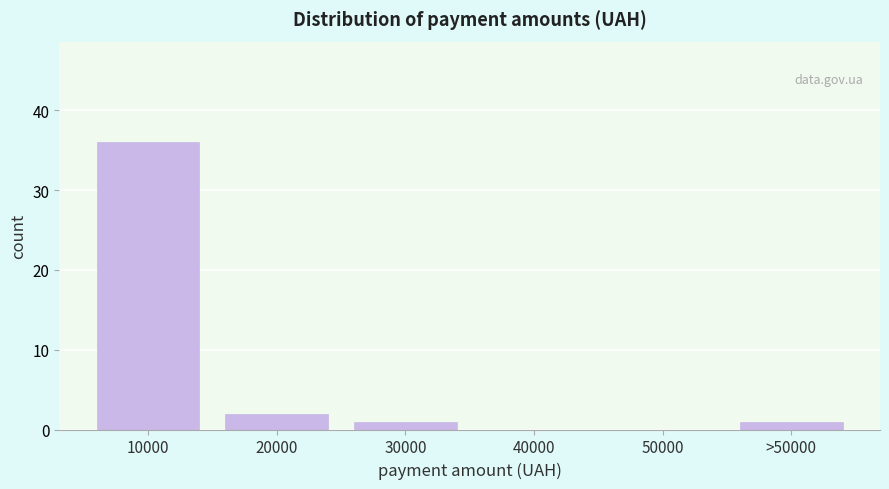

Reading left to right, transcribe all the data shown in this chart.

10000=36	20000=2	30000=1	40000=0	50000=0	>50000=1